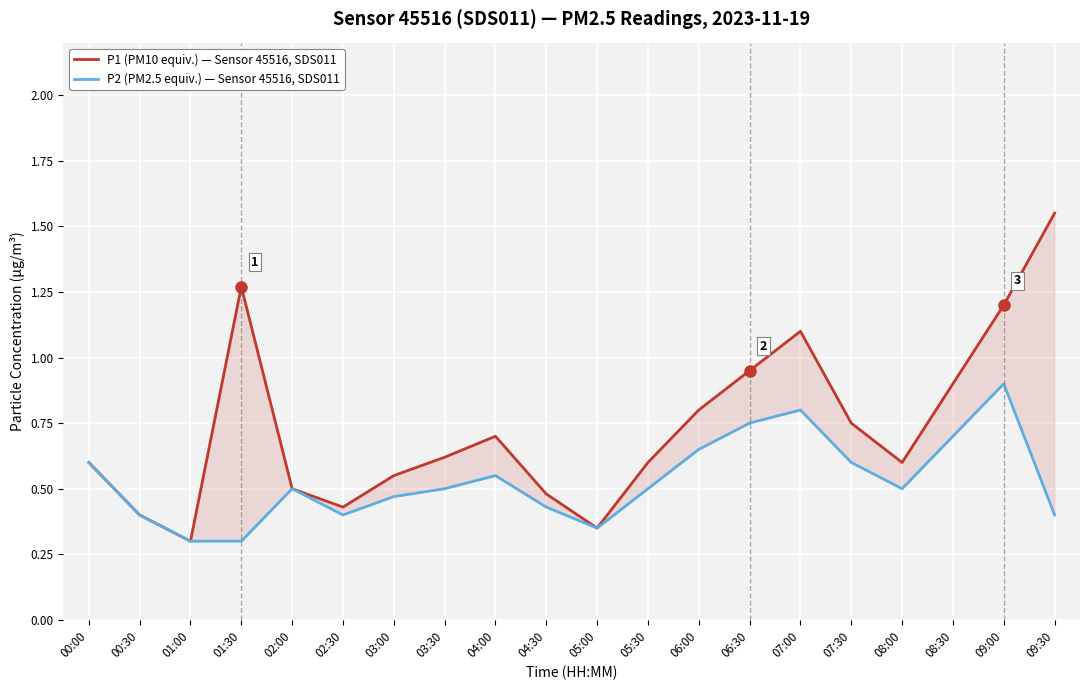

True or false: P1 (PM10 equiv.) — Sensor 45516, SDS011 and P2 (PM2.5 equiv.) — Sensor 45516, SDS011 intersect in this chart.

False